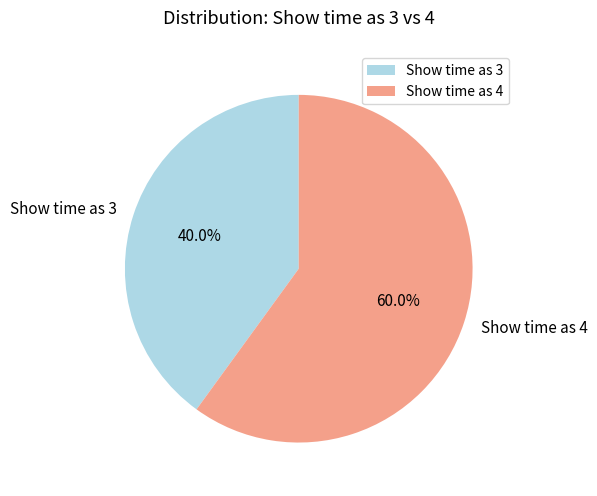

Does any single category account for the majority?

Yes